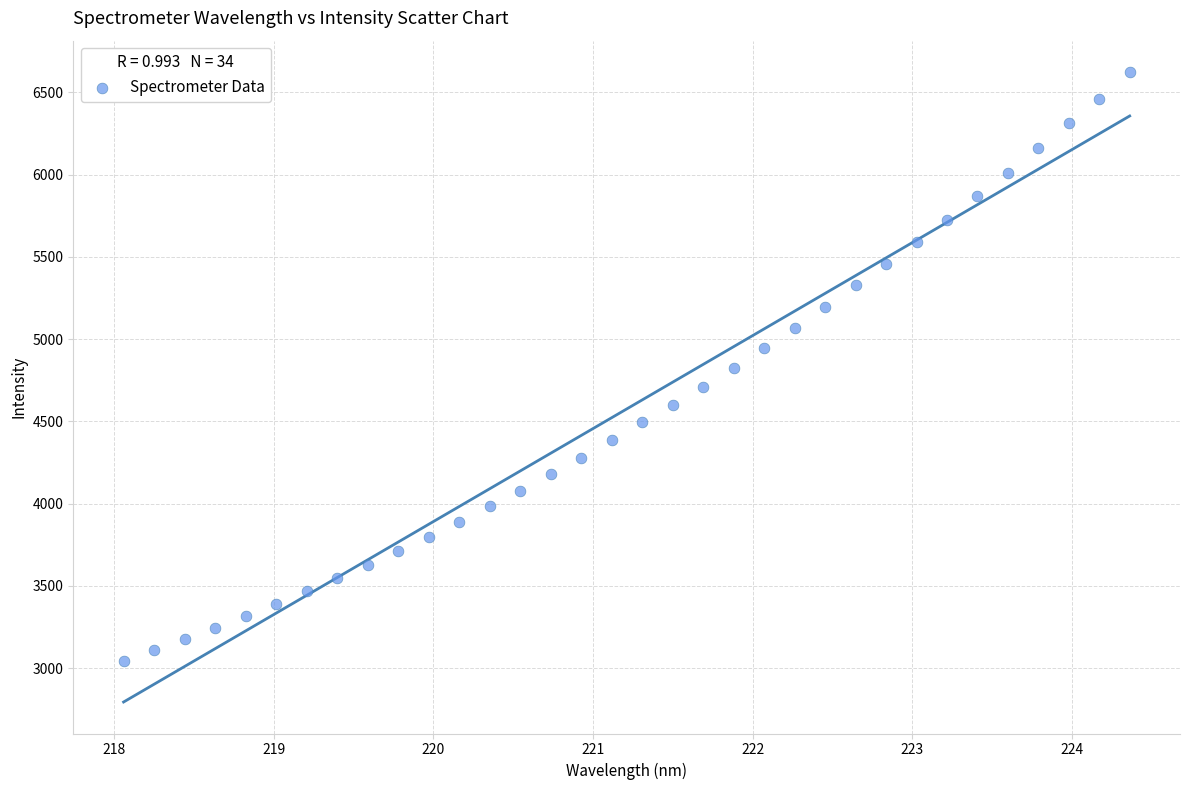

What is the range of X values (max minus min)?

6.3